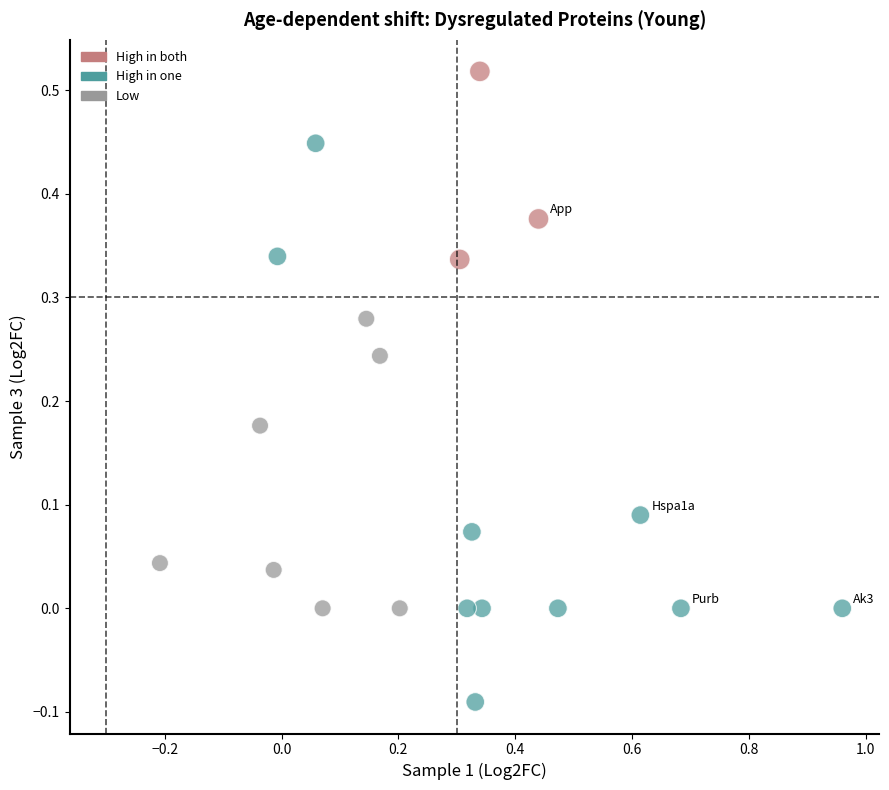

What is the range of Y values (max minus min)?

0.6